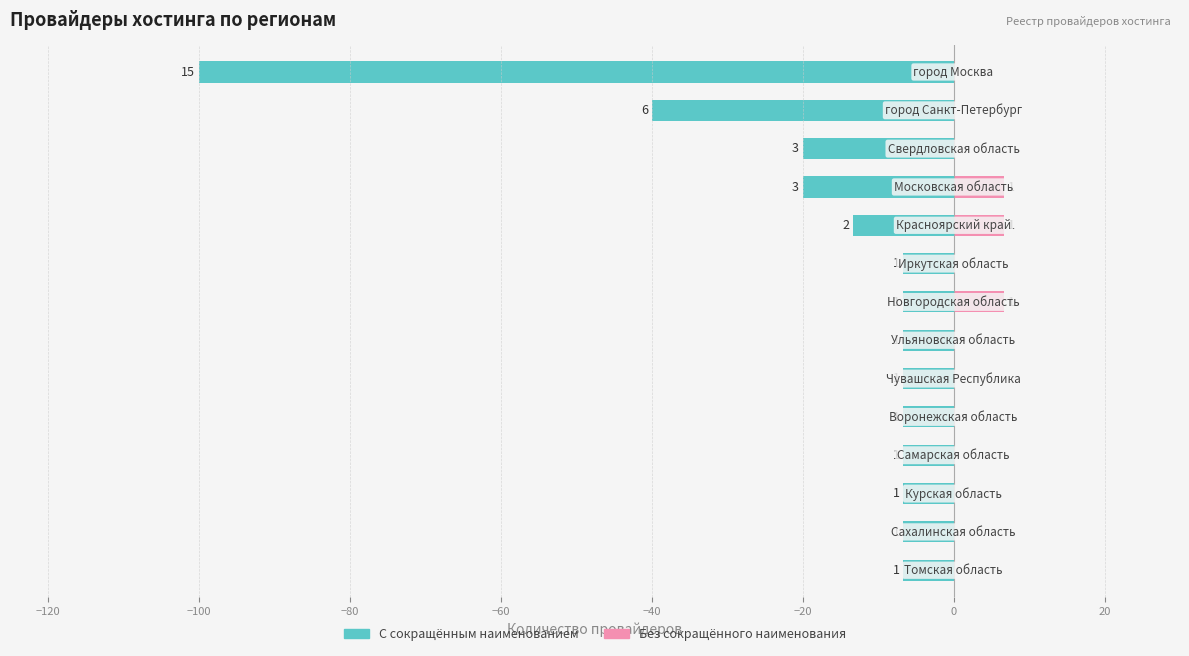

True or false: Без сокращённого наименования has a value of -3.5 at 10.

False